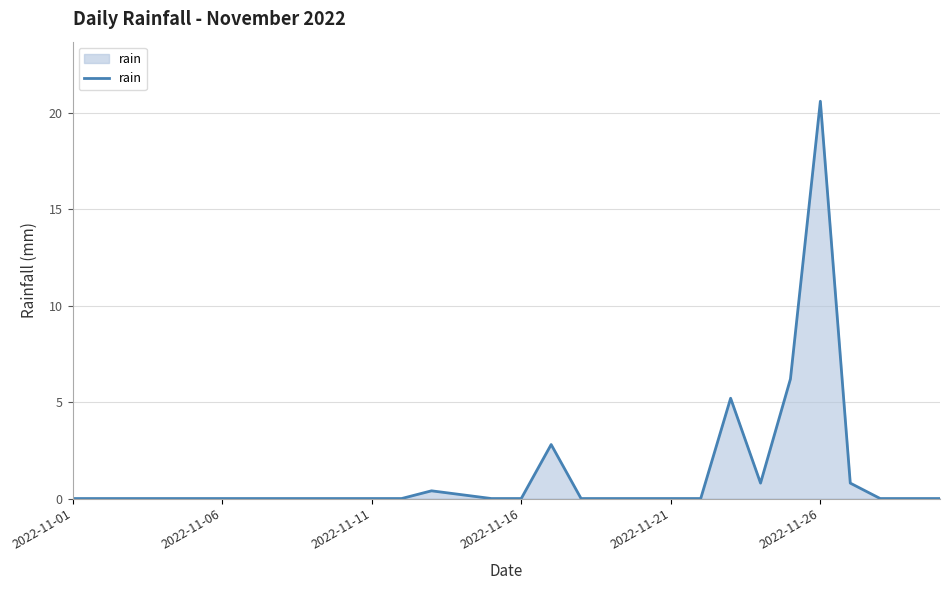

What is the difference between the maximum and minimum values?

20.6